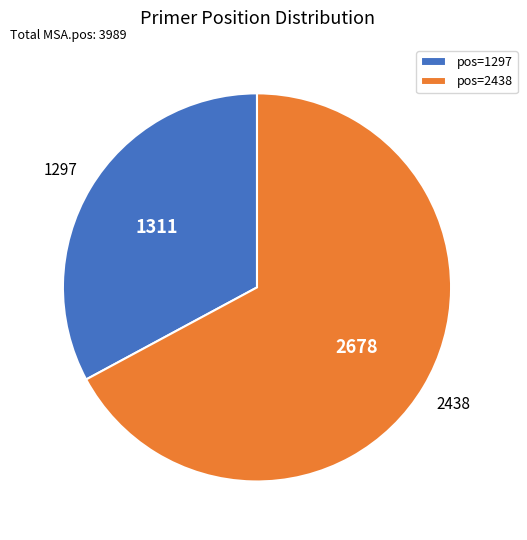

Which category accounts for the majority?

pos=2438